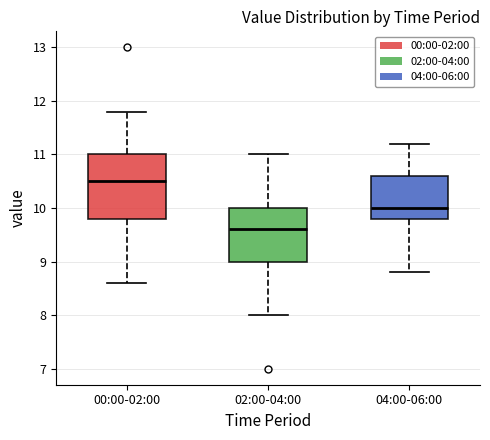

Which box is the tallest, from its lower edge to its upper edge?

00:00-02:00